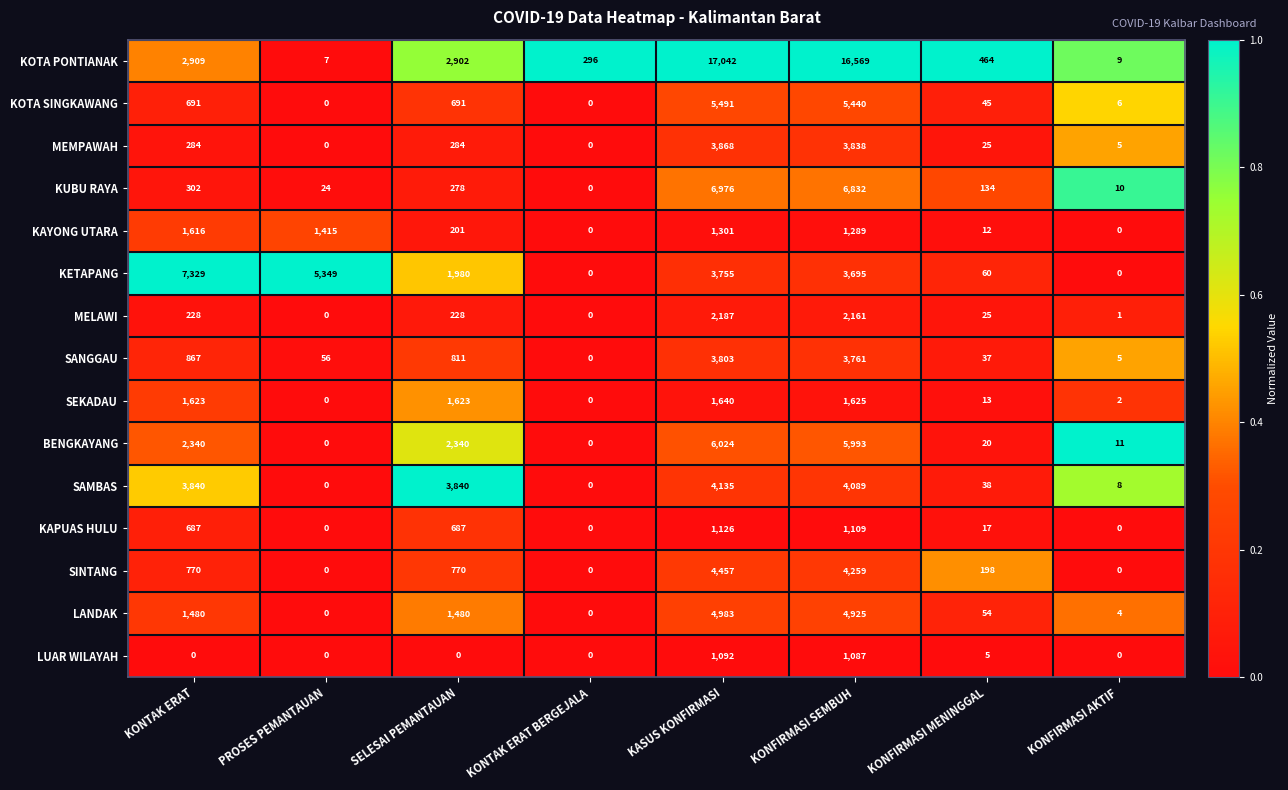

Which series has the largest range (max minus min)?

KOTA PONTIANAK